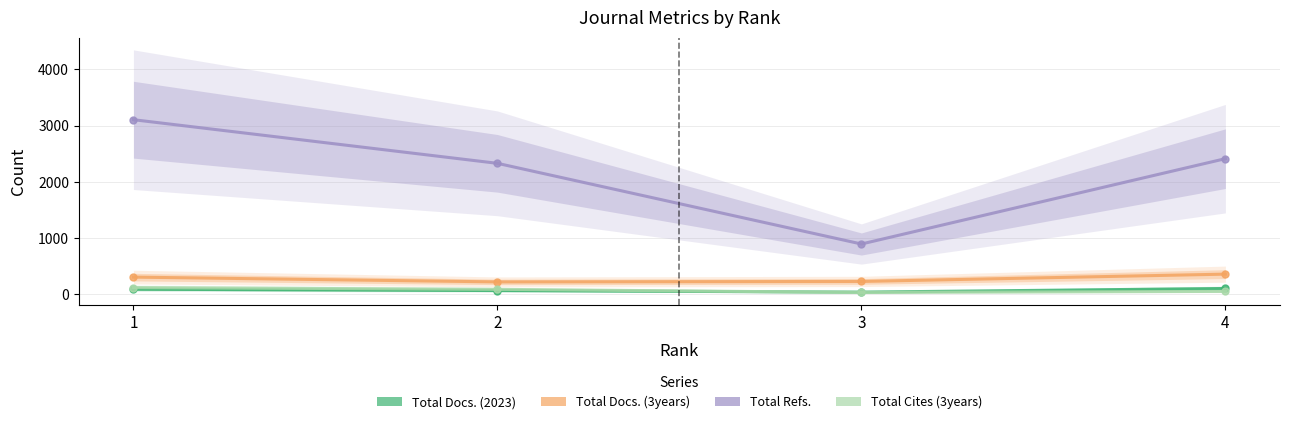

Does the chart have visible grid lines?

Yes